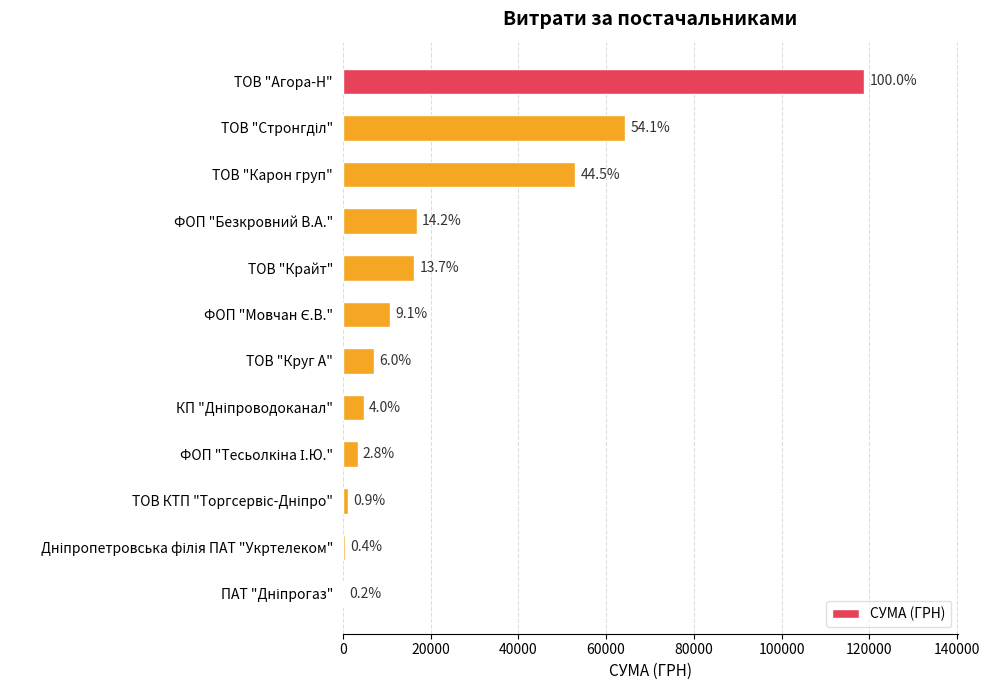

What is the sum of all values?

297135.5